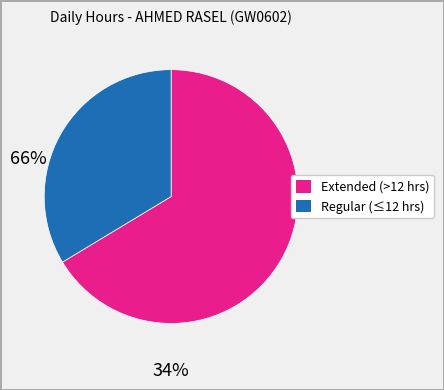

Does any single category account for the majority?

Yes